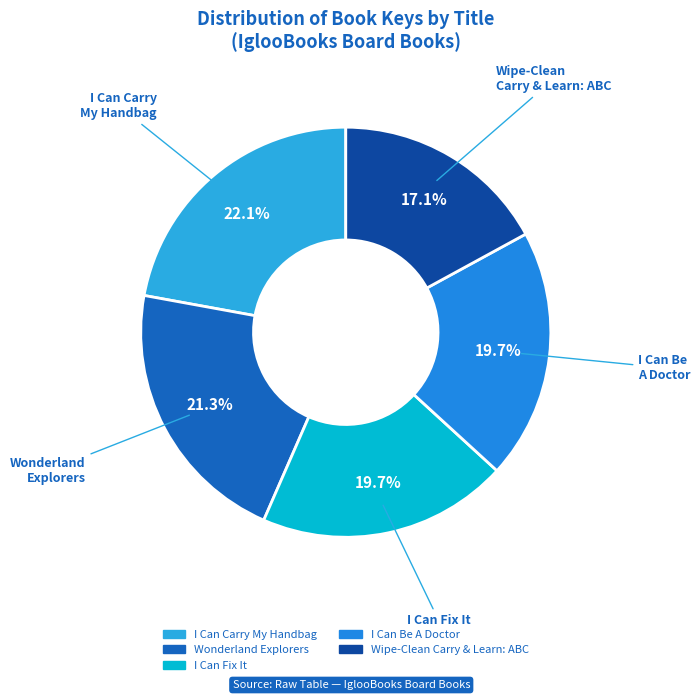

Count the number of slices in the pie.

5